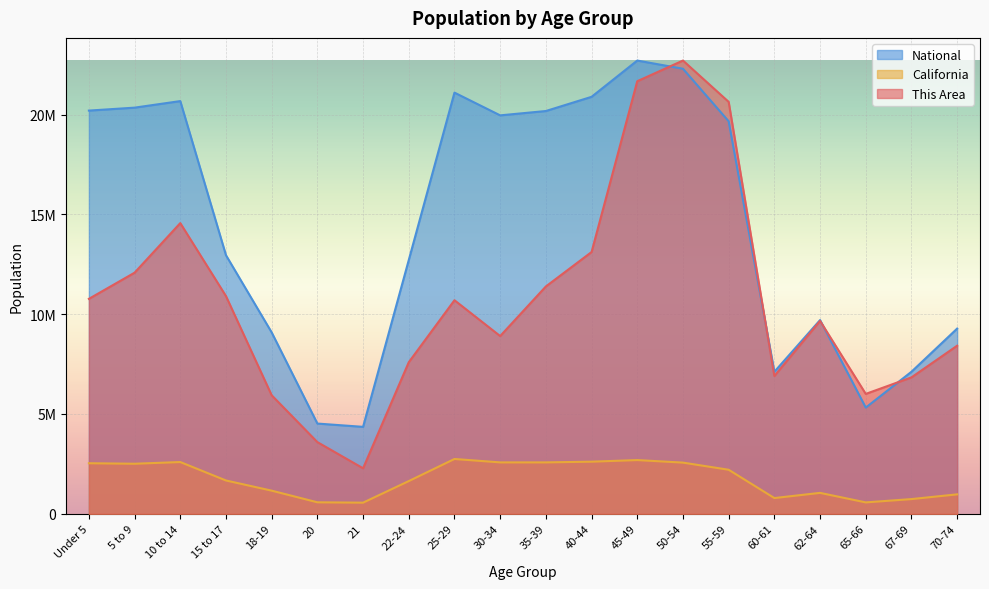

What is the average value of the National series?

14509549.2